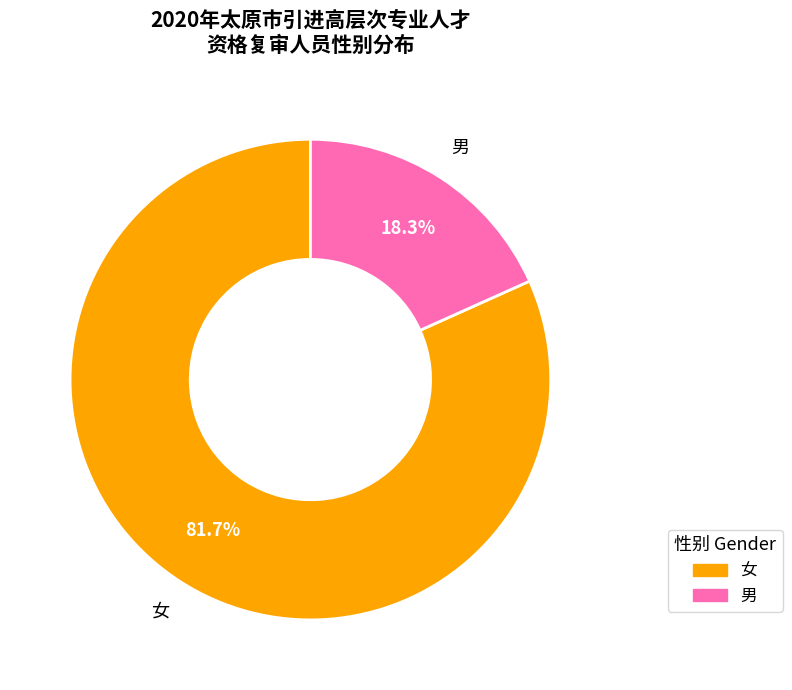

What percentage is the 女 slice, to the nearest percent?

82%